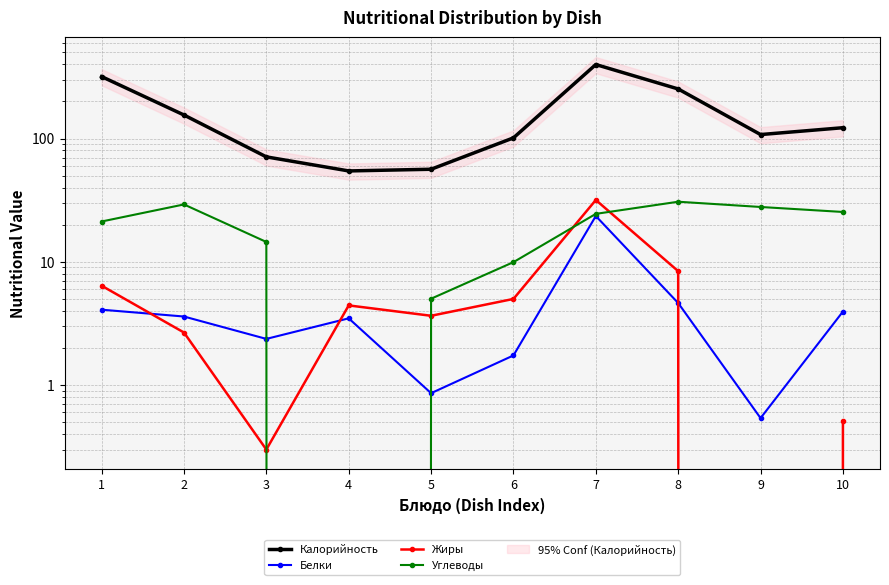

Rank the categories by Жиры value from highest to lowest.

7, 8, 1, 6, 4, 5, 2, 10, 3, 9